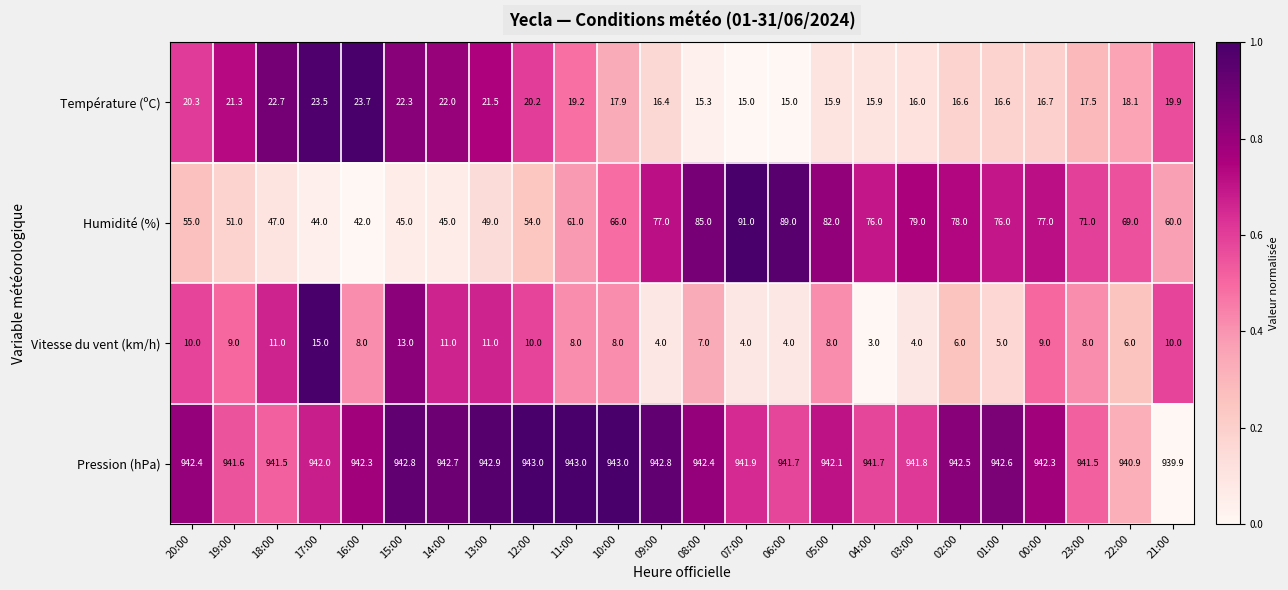

Which series has the largest total across all categories?

Pression (hPa)